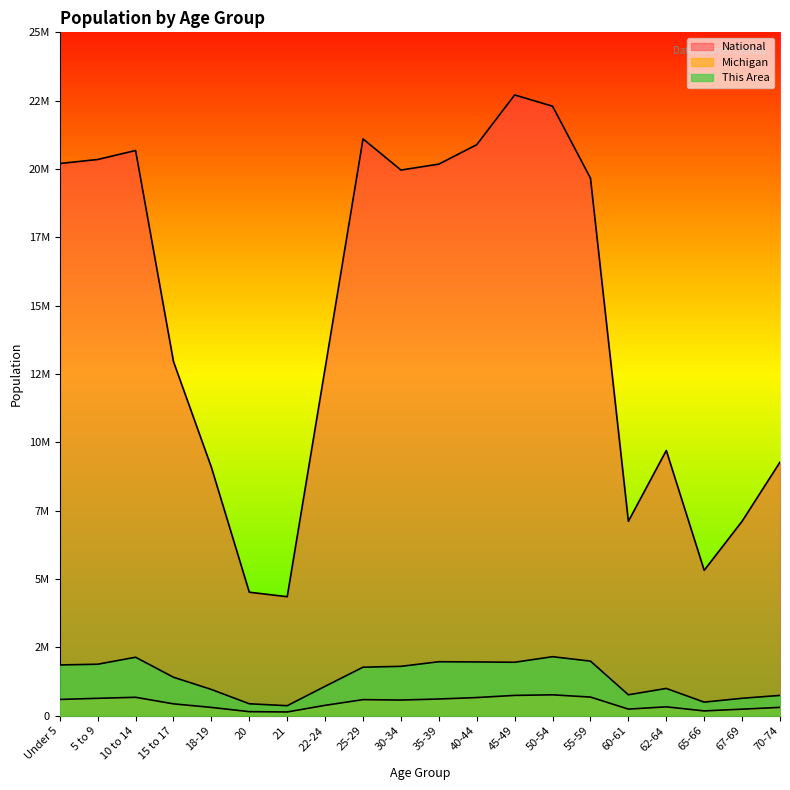

Where is the first local minimum for National?

21